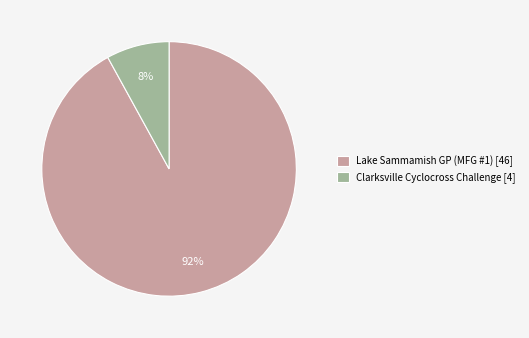

How many slices are in this pie chart?

2